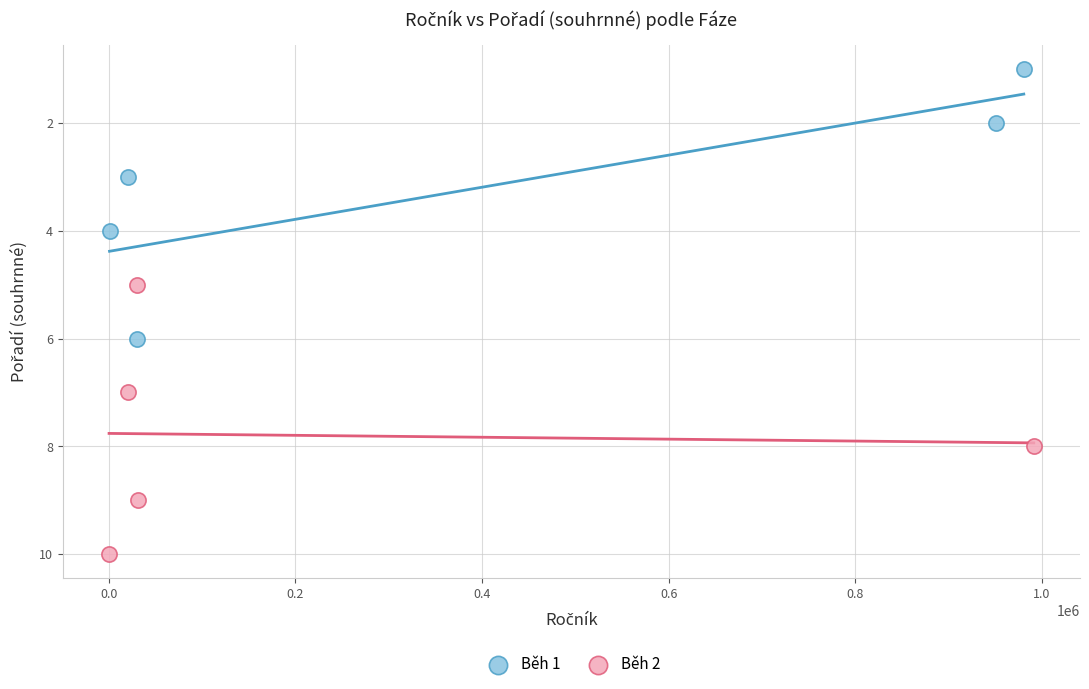

Which series reaches the minimum Y coordinate?

Běh 1